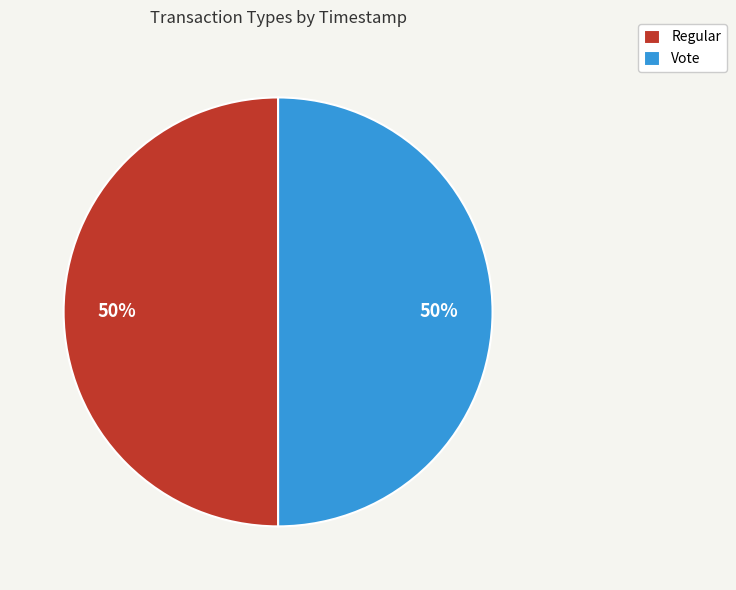

Is it true that Regular is 60% of the pie?

False